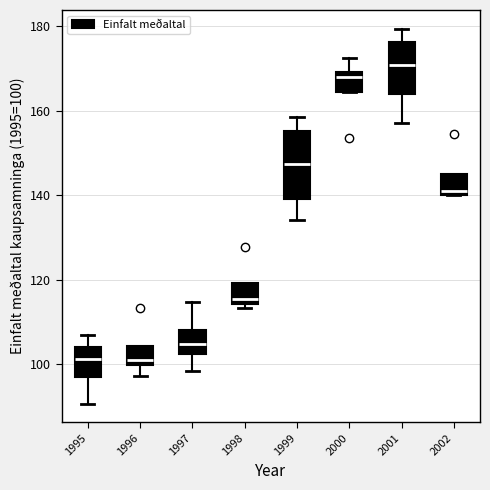

Which box is the tallest, from its lower edge to its upper edge?

1999